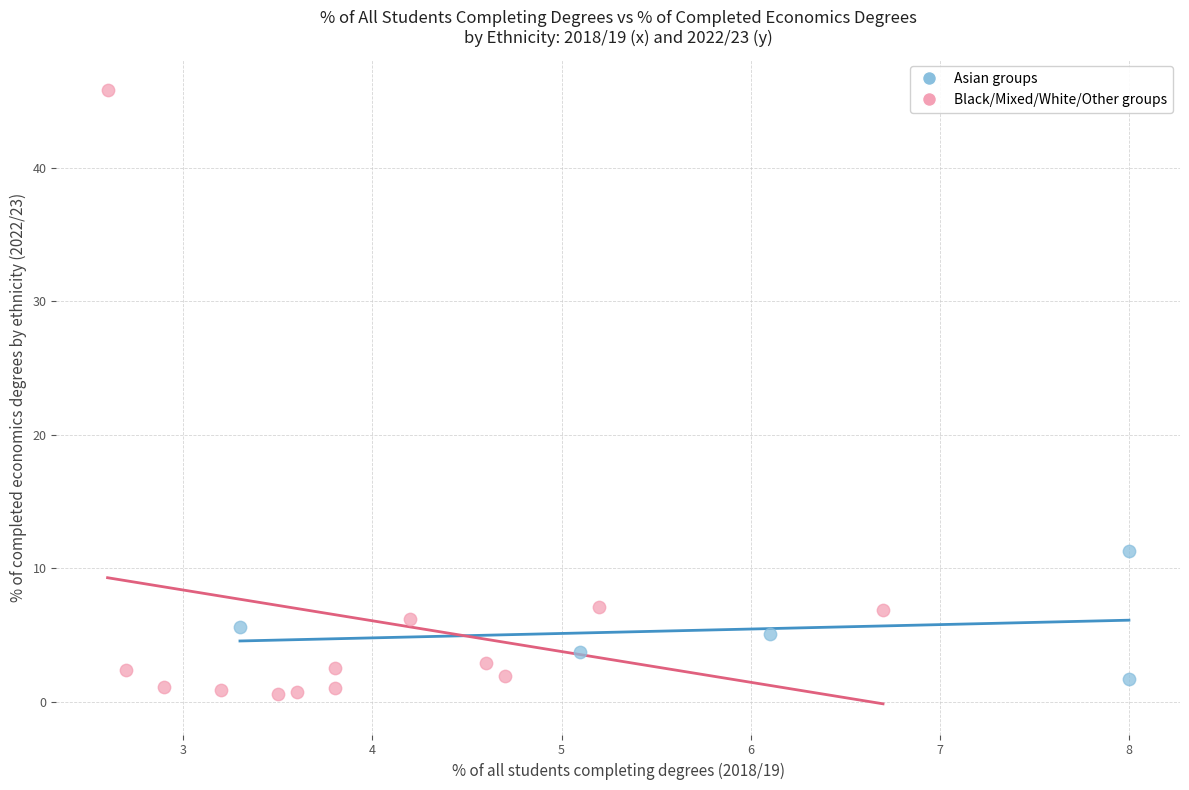

Which series has the largest Y range (max minus min)?

Black/Mixed/White/Other groups